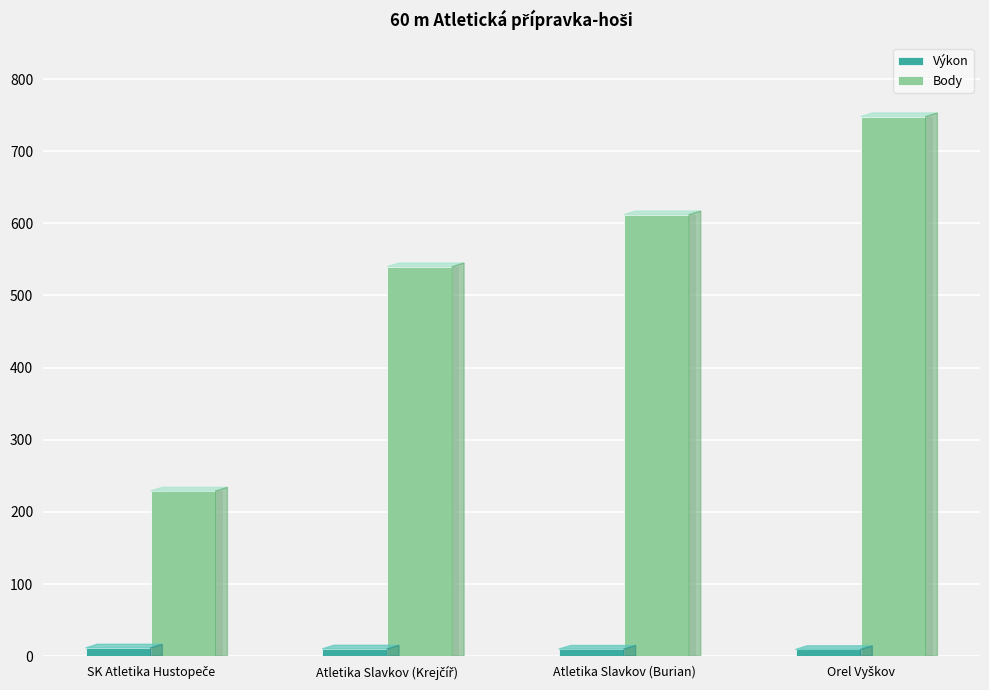

Where is Body nearest to the value 488?

Atletika Slavkov (Krejčíř)